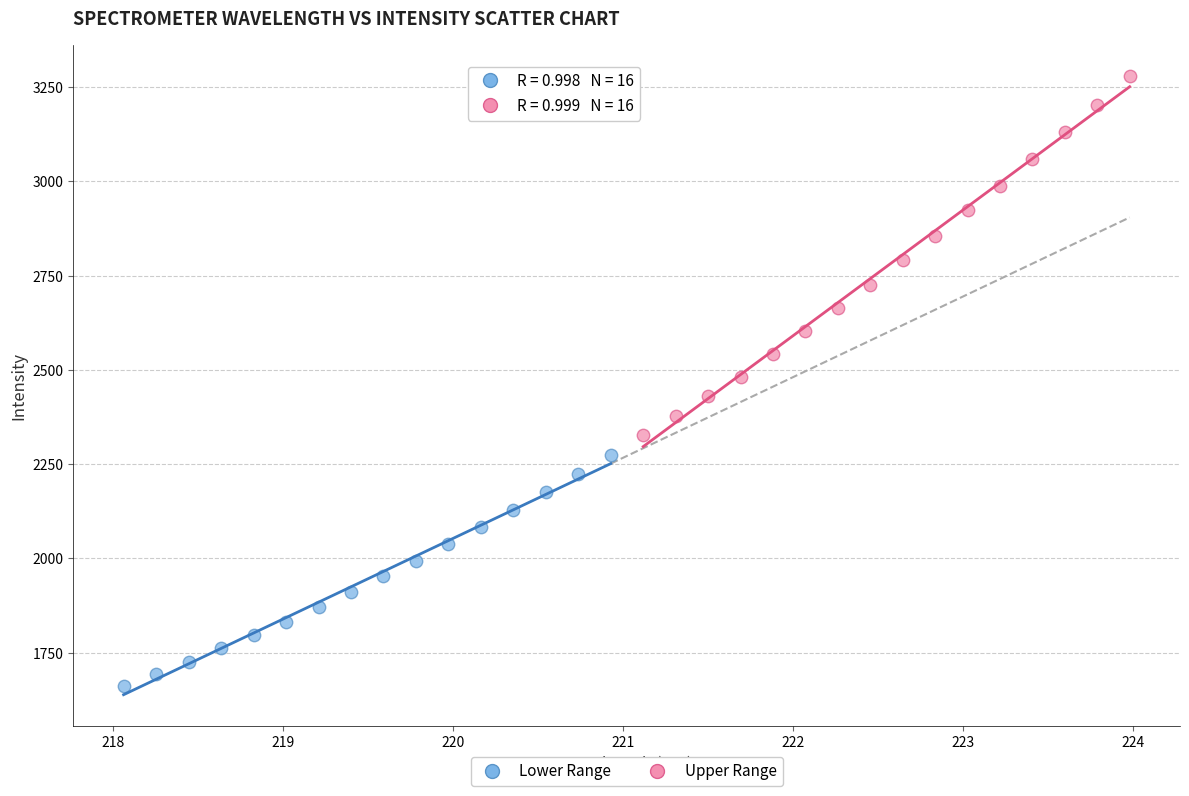

Which series contains the lowest Y value?

Lower Range